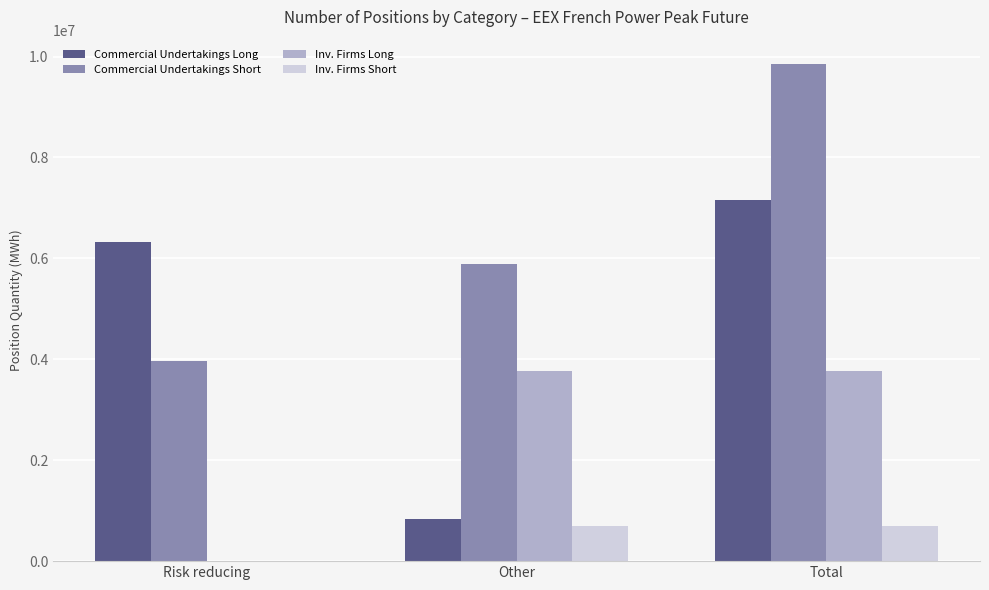

The value of Commercial Undertakings Short at Other is 5881452. True or false?

True